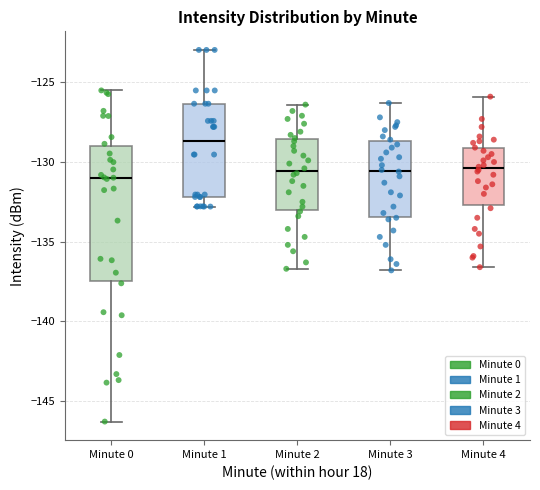

Which box is the tallest, from its lower edge to its upper edge?

Minute 0